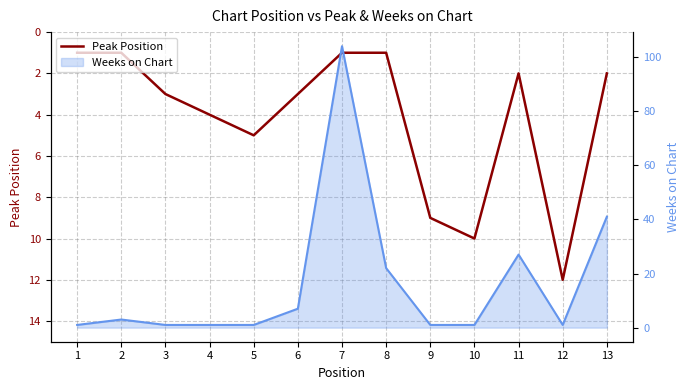

Between 3 and 6, which is larger?

3